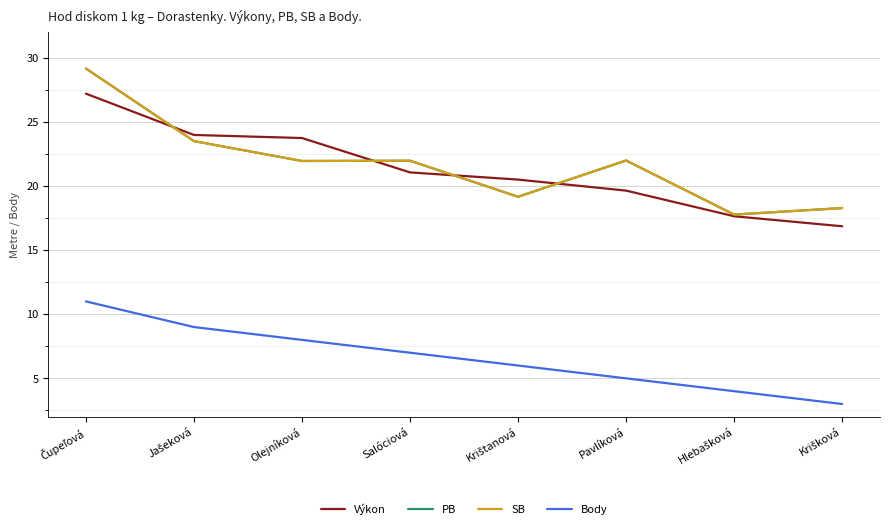

True or false: Body and PB cross at least once.

False